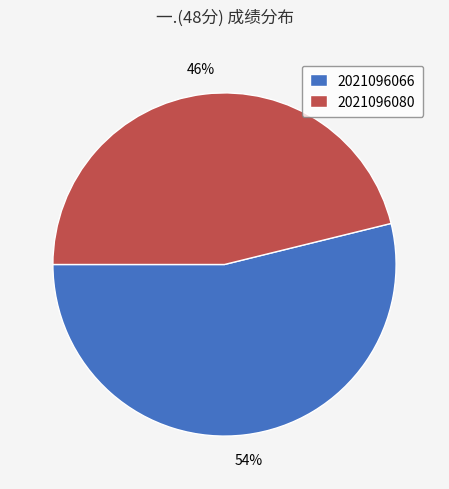

What percentage is the 2021096080 slice, to the nearest percent?

46%